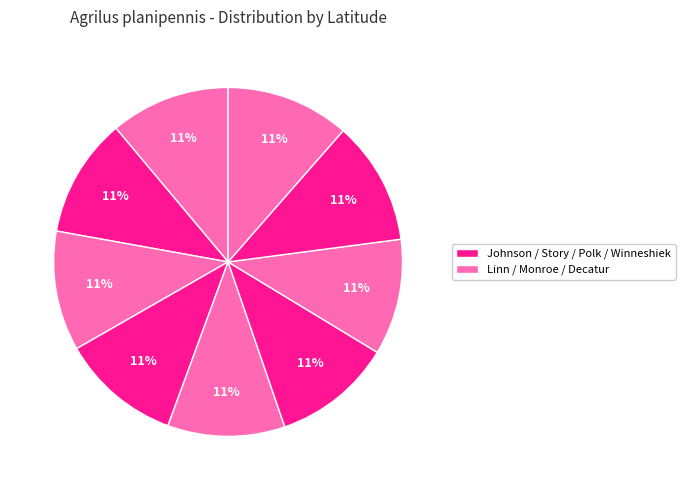

Count the number of slices in the pie.

9